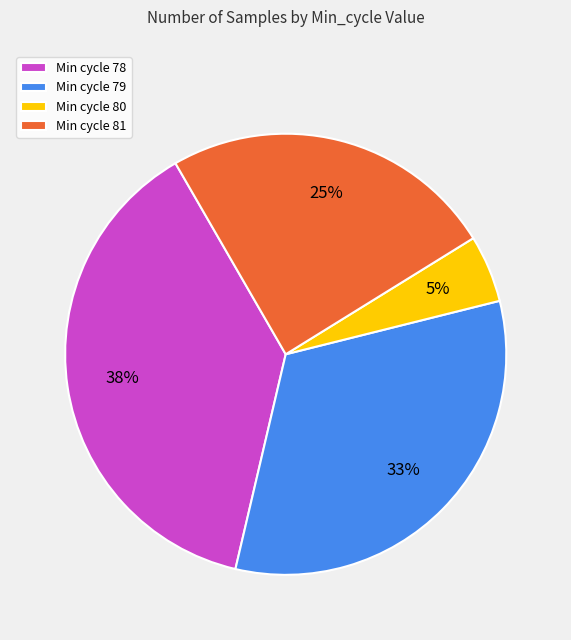

Is there a majority slice in this chart?

No